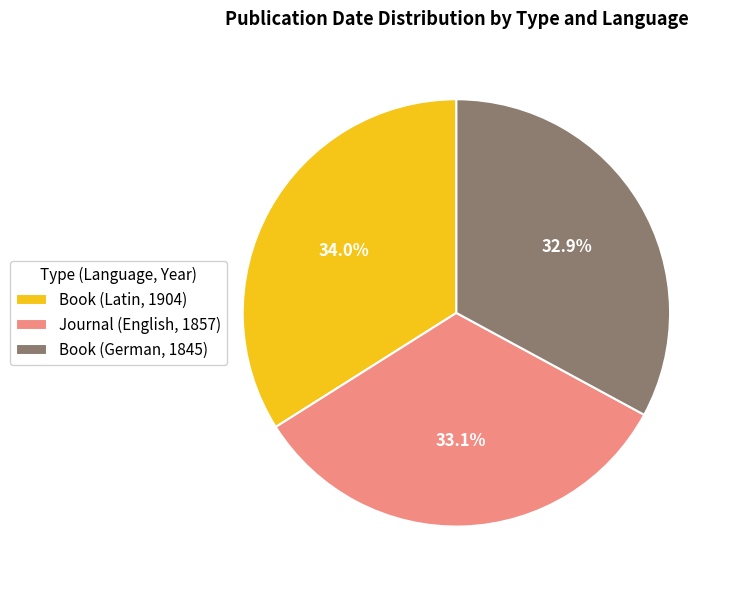

What is the largest slice in the pie chart?

Book (Latin, 1904)